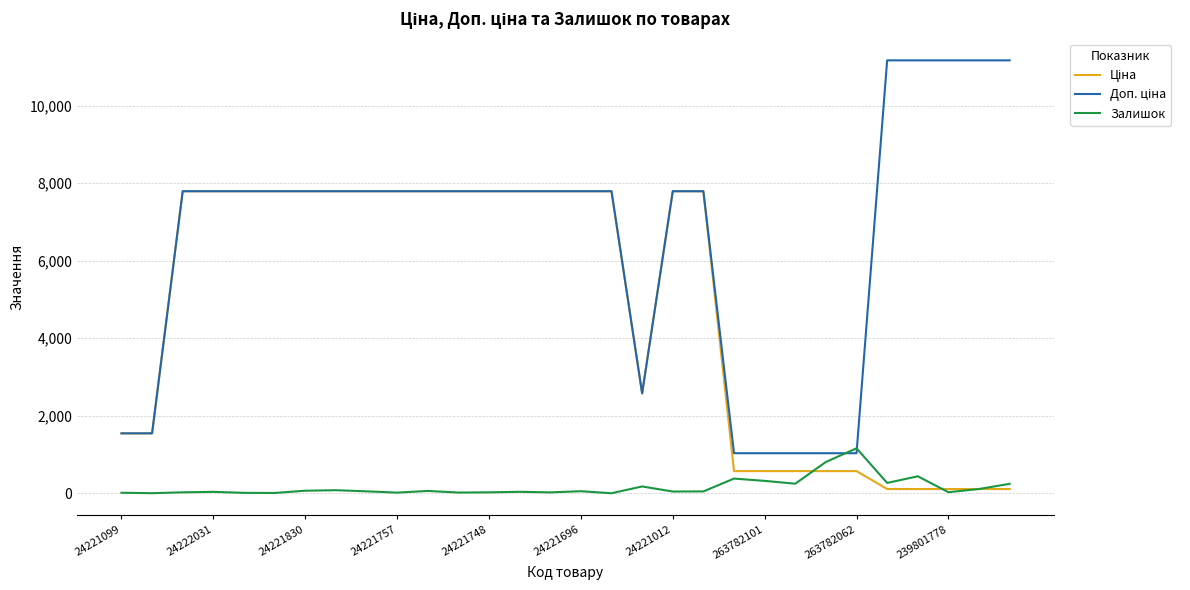

What is the maximum value for Залишок?

1162.0